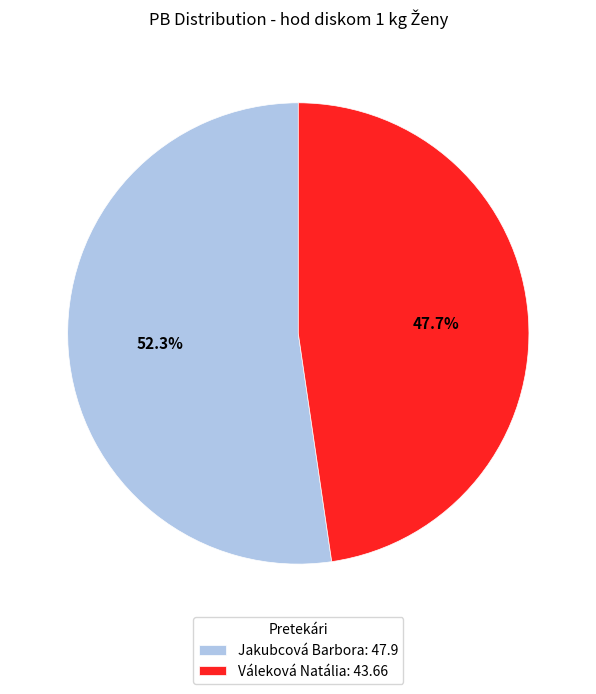

To the nearest percent, what is the difference between the largest and smallest slice percentages?

5%